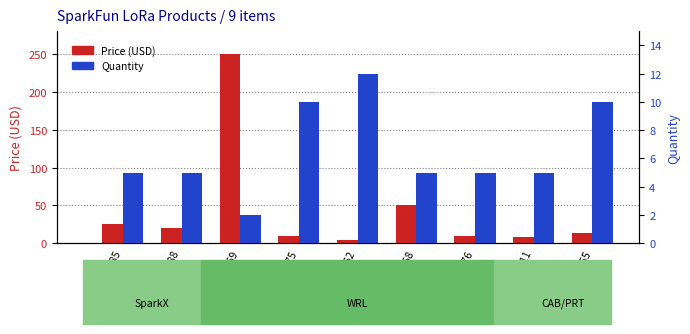

Which series has the widest spread of values?

Price (USD)